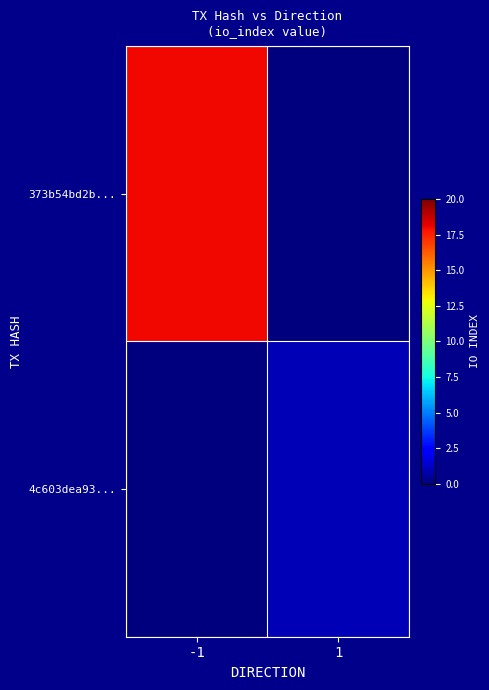

What is the maximum value shown in the chart?

18